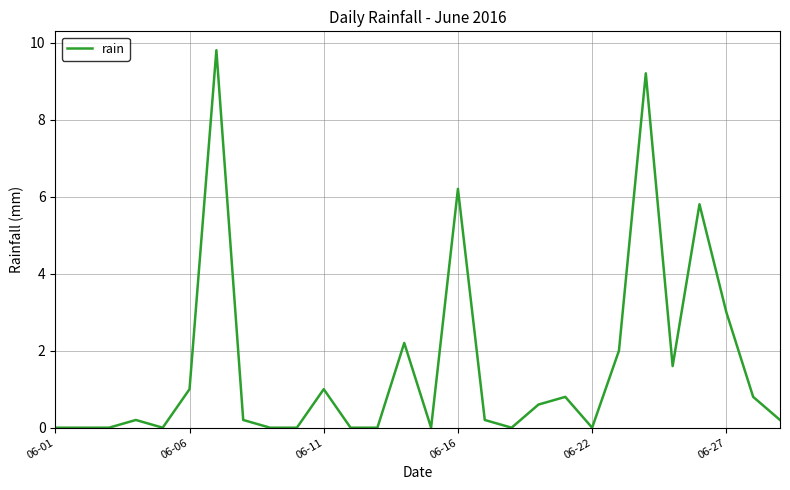

Reading left to right, list all the values displayed in this chart.

0.0	0.0	0.0	0.2	0.0	1.0	9.8	0.2	0.0	0.0	1.0	0.0	0.0	2.2	0.0	6.2	0.2	0.0	0.6	0.8	0.0	2.0	9.2	1.6	5.8	3.0	0.8	0.2